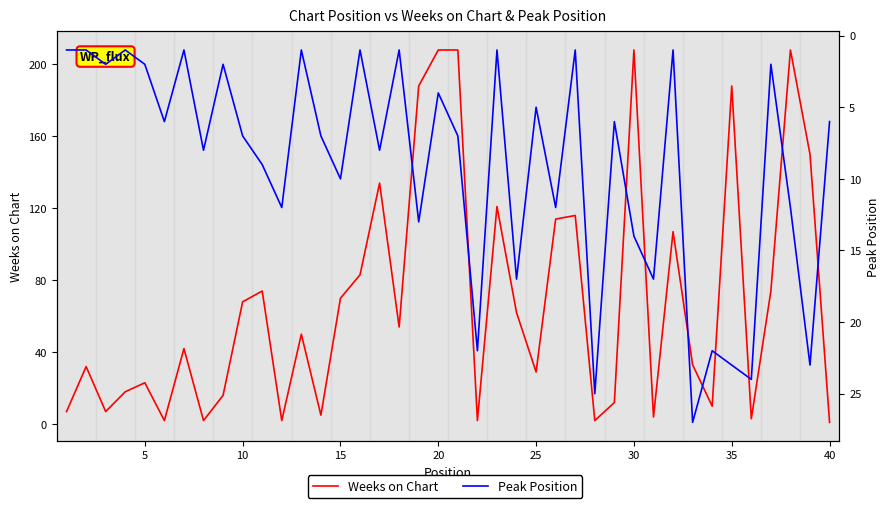

What is the difference between the maximum and minimum values in the Peak Position series?

26